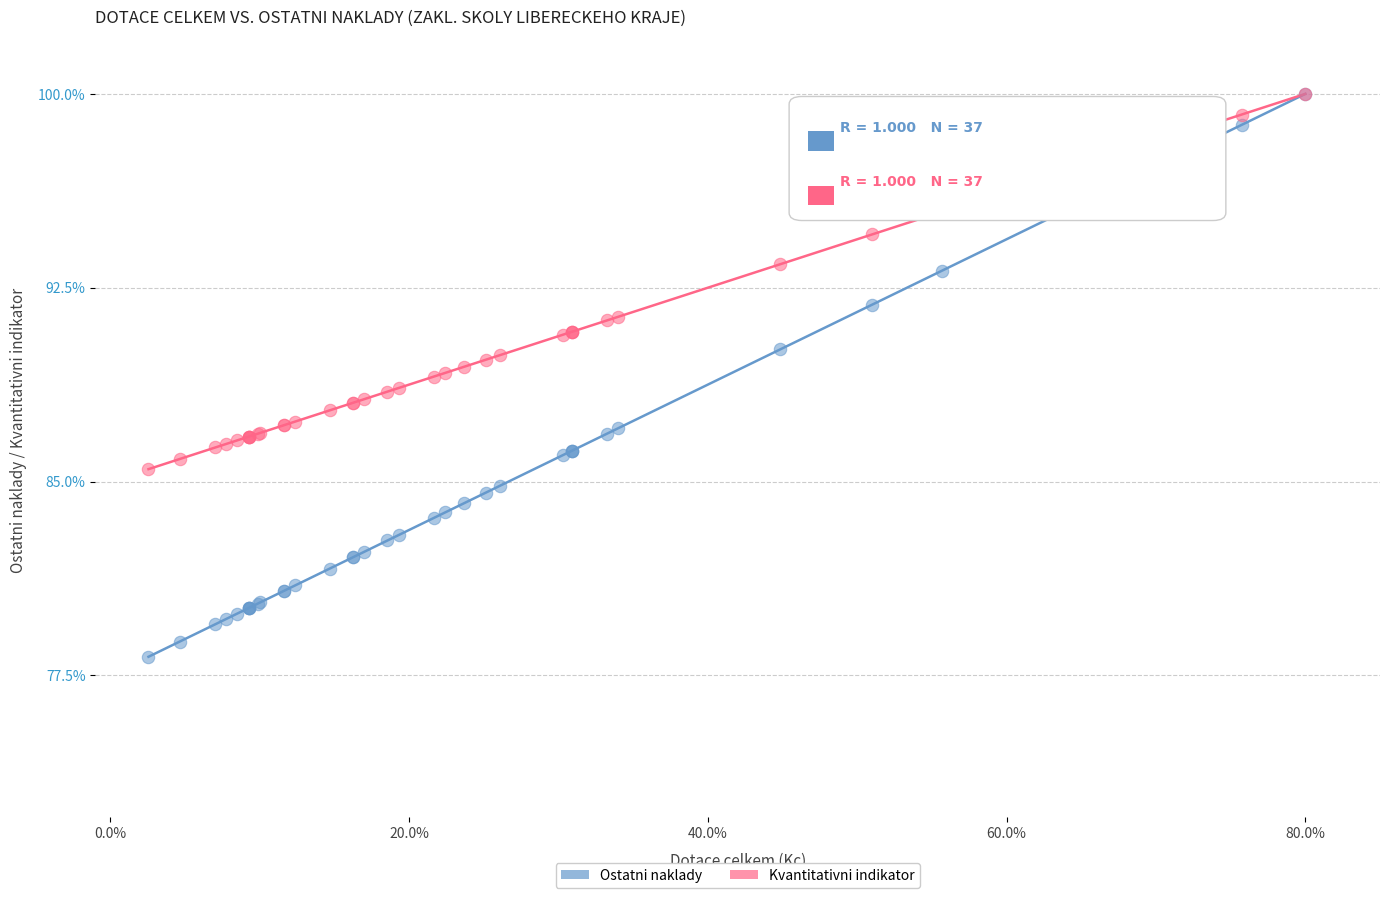

What are all the series names shown in the legend?

Ostatni naklady, Kvantitativni indikator